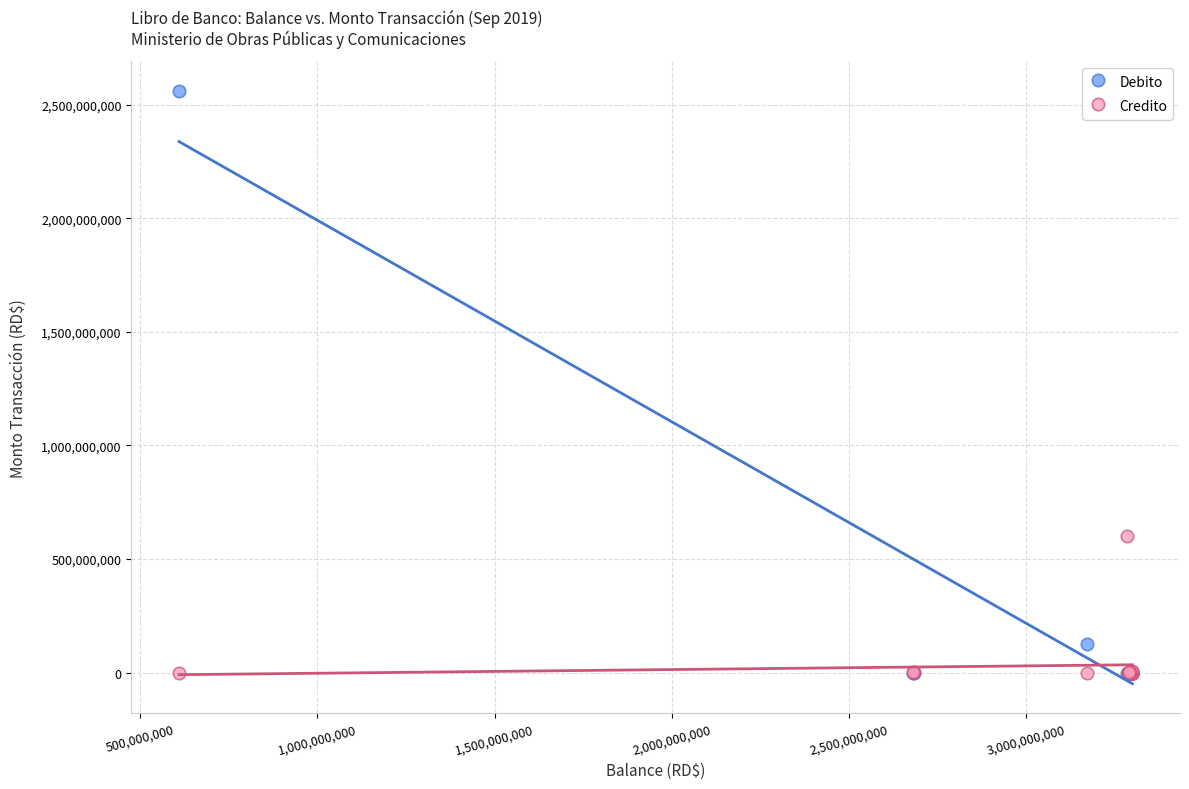

In the Debito series, what Y value is closest to 1281385541?

127154350.5